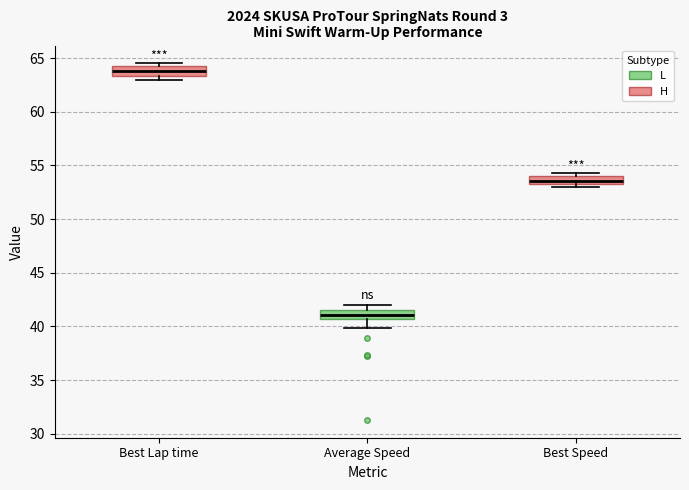

Where is the upper edge of the box for Average Speed on the y-axis? The values are not printed on the chart, so give them approximately, as read against the axis.

41.5